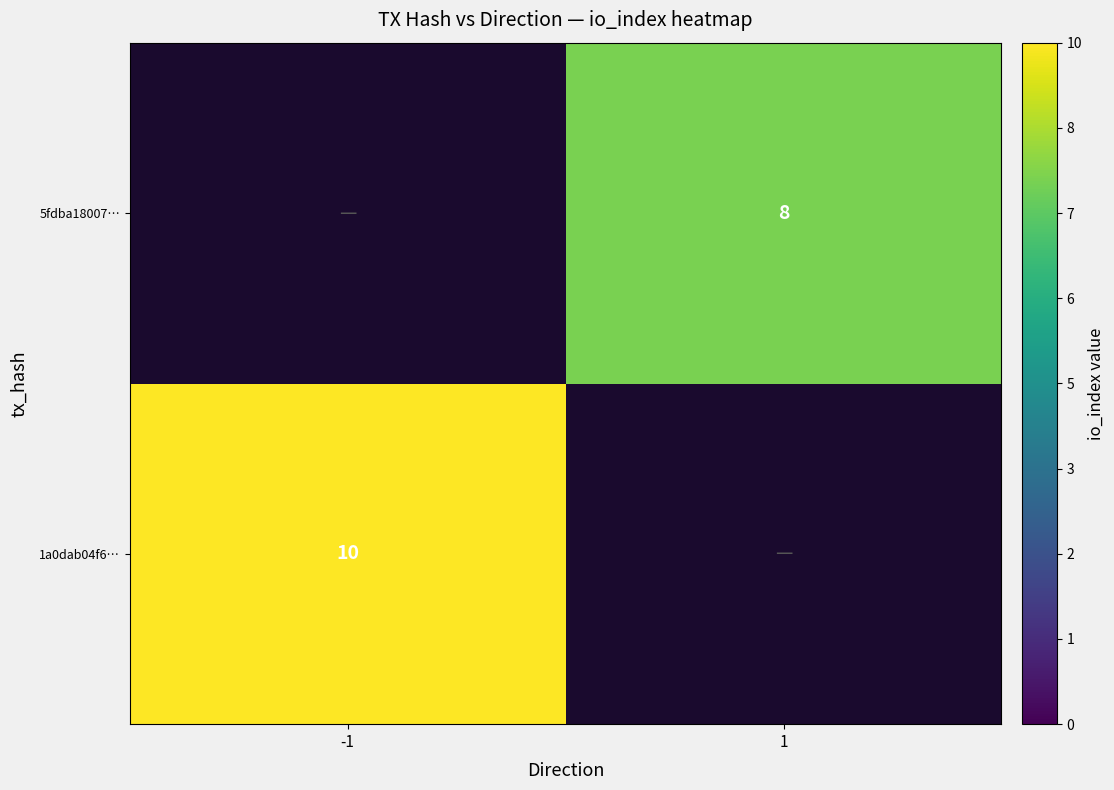

True or false: 1a0dab04f6… has a value of 10.0 at -1.

True